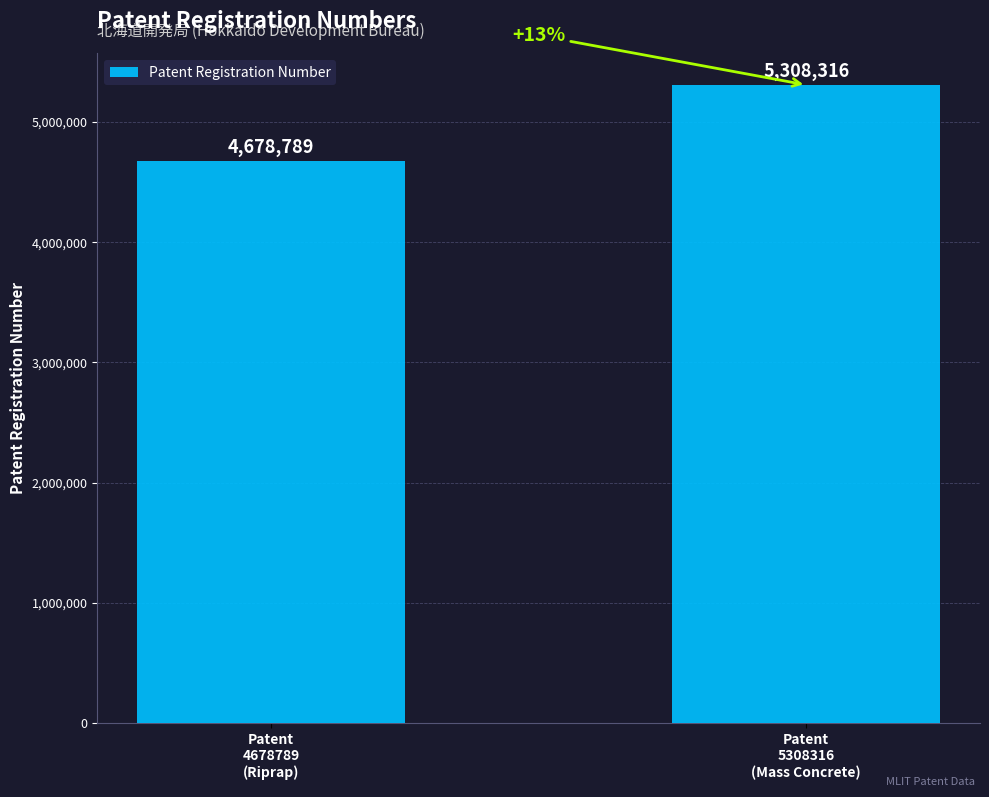

At which label is the value closest to 4993552?

Patent
4678789
(Riprap)